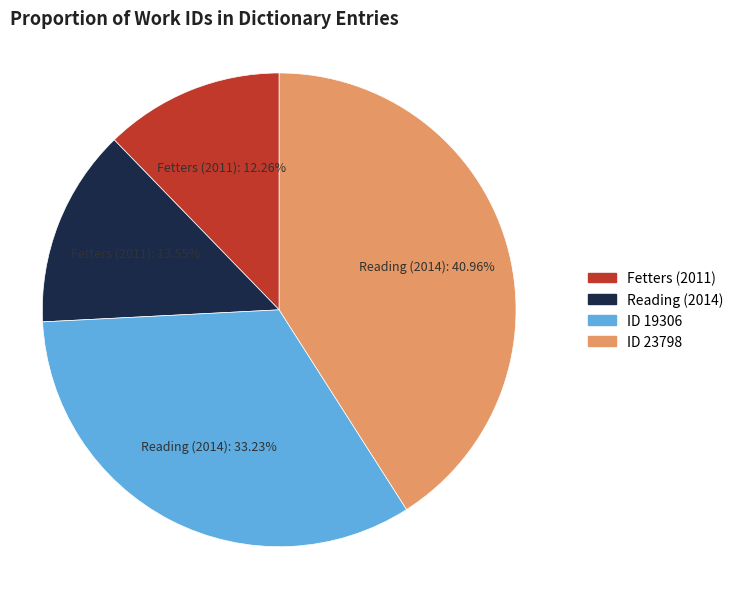

What is the largest slice in the pie chart?

ID 23798